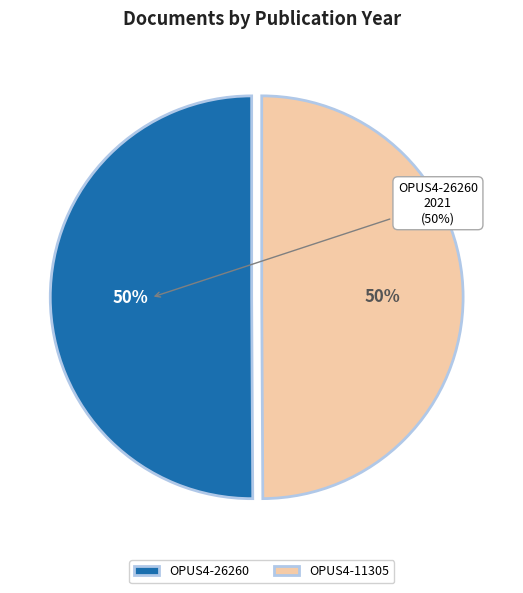

Which category accounts for the majority?

OPUS4-26260